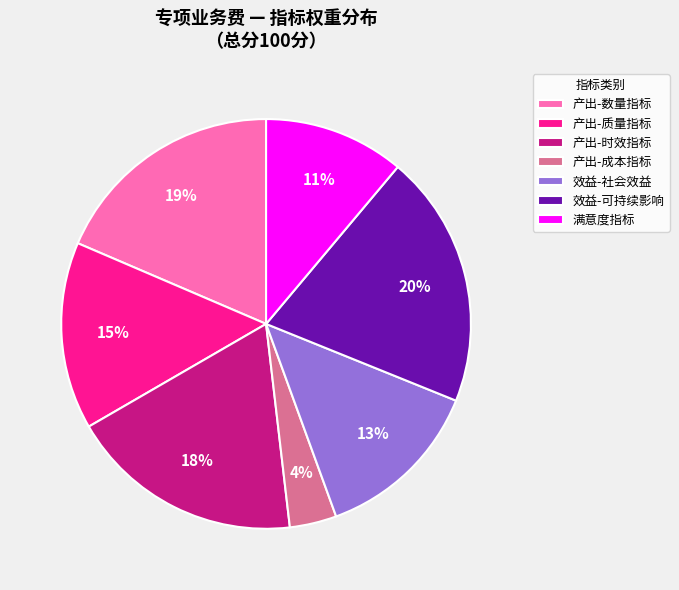

Which category has the smallest portion of the pie?

产出-成本指标